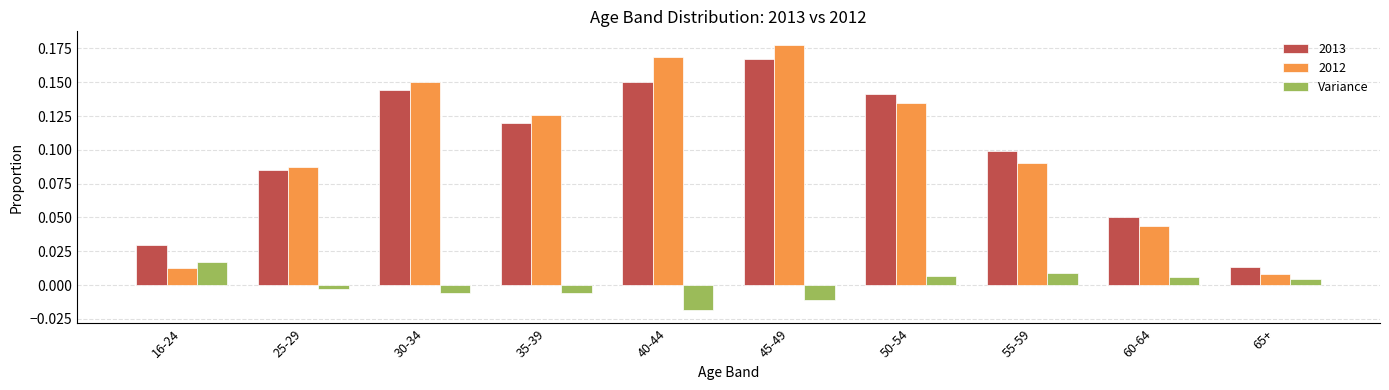

Is it true that 2012 equals 0.1 at 55-59?

True